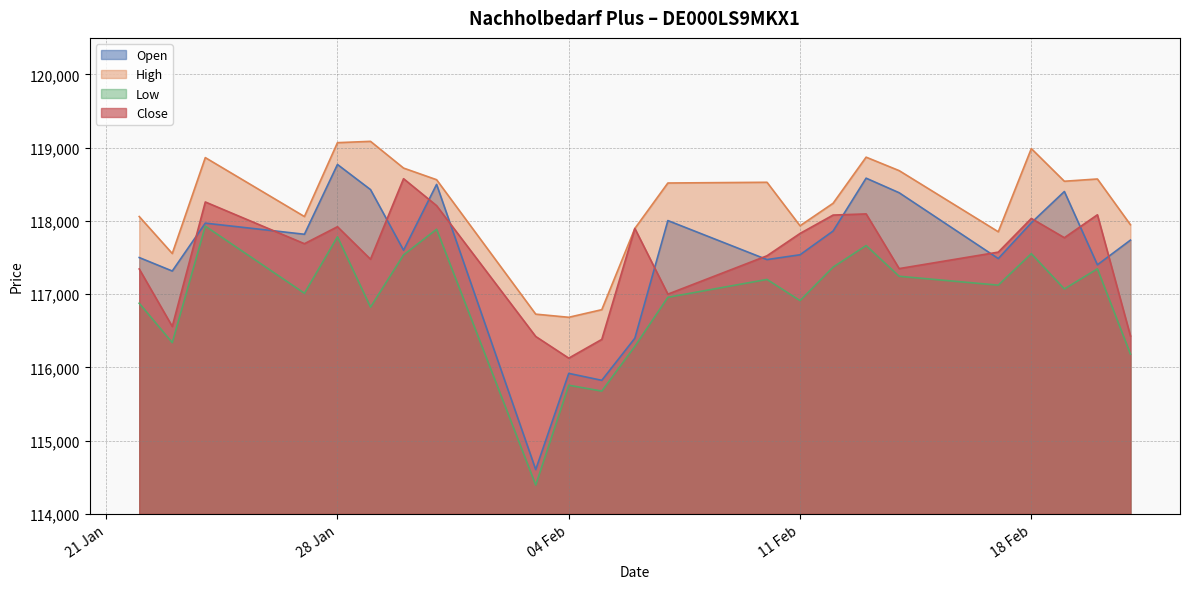

Which series has the largest range (max minus min)?

Open